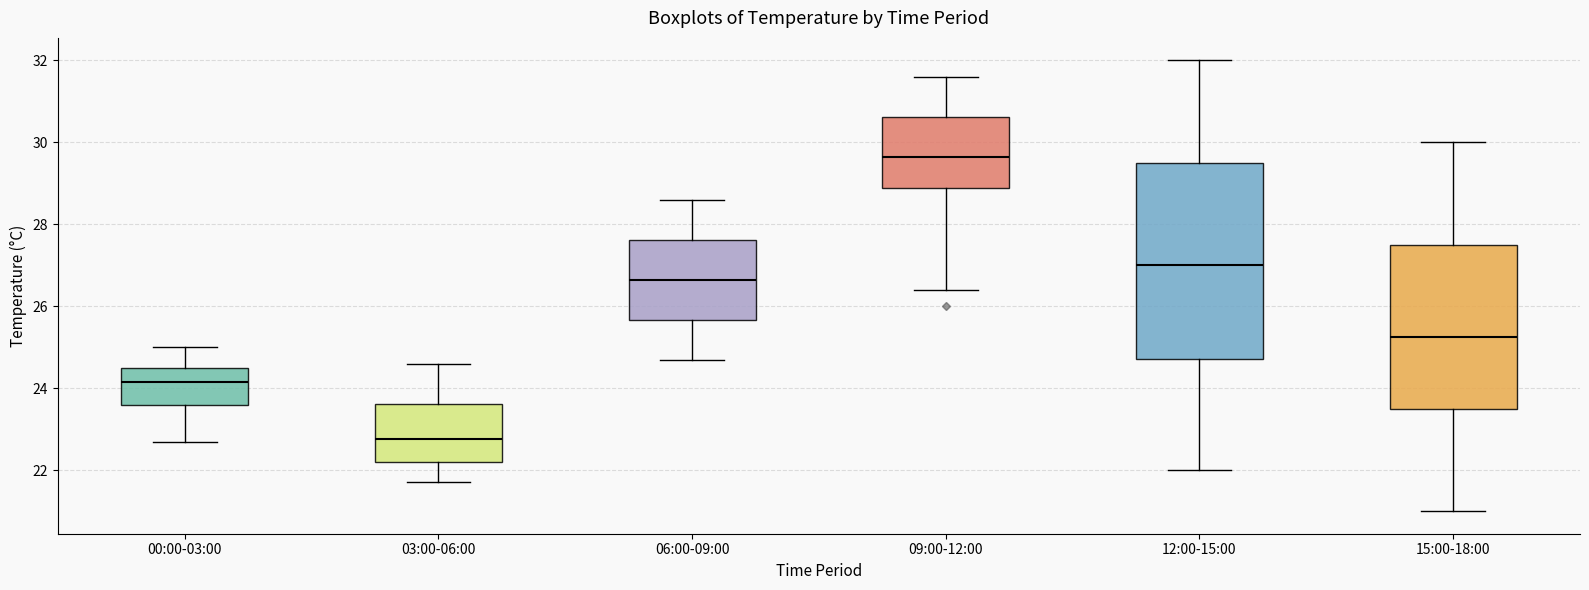

Reading left to right, transcribe this box plot: for each box, give where its median line is, the range the box spans, and where its two whiskers end, as read against the y-axis. The values are not printed on the chart, so give them approximately, as read against the axis.

00:00-03:00: median 24.2, box 23.6 to 24.6, whiskers 22.8 to 25.0
03:00-06:00: median 22.8, box 22.2 to 23.6, whiskers 21.8 to 24.6
06:00-09:00: median 26.6, box 25.6 to 27.6, whiskers 24.8 to 28.6
09:00-12:00: median 29.6, box 28.8 to 30.6, whiskers 26.4 to 31.6
12:00-15:00: median 27.0, box 24.8 to 29.6, whiskers 22.0 to 32.0
15:00-18:00: median 25.2, box 23.6 to 27.6, whiskers 21.0 to 30.0